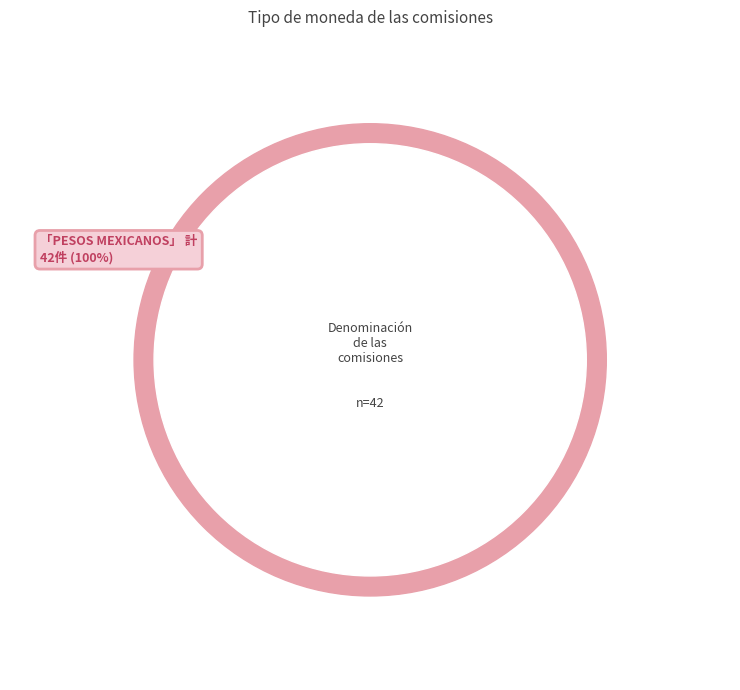

Is NO DATO the majority of the pie?

No